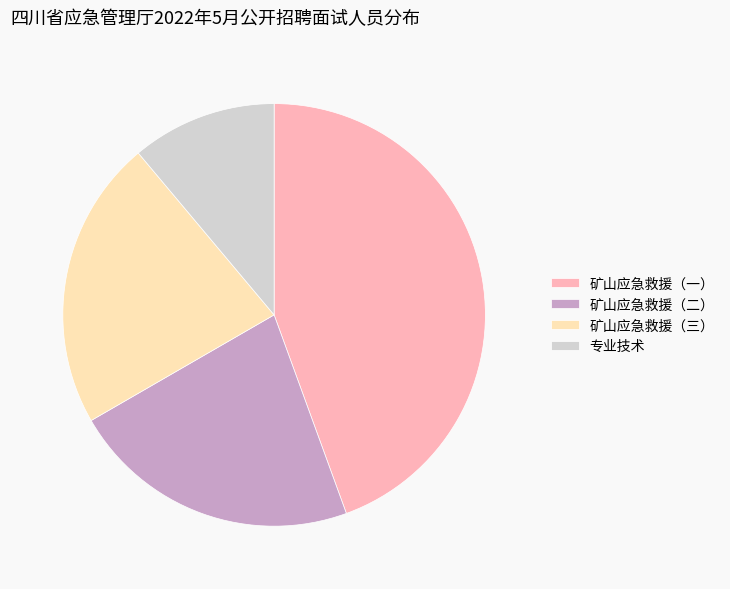

Does 矿山应急救援（二） represent more than half of the total?

No